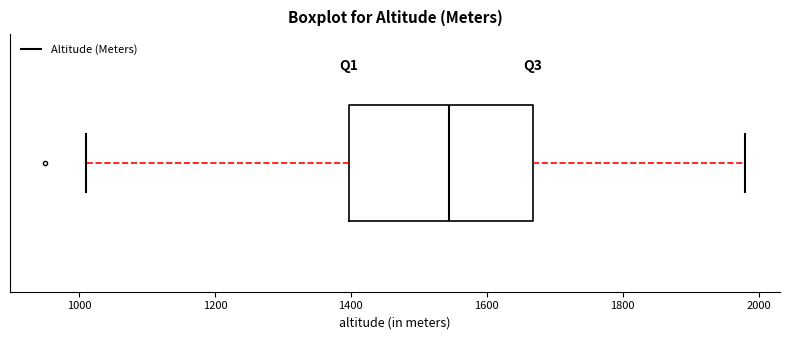

Transcribe this box plot: give where the median line is, the range the box spans, and where the two whiskers end, as read against the x-axis. The values are not printed on the chart, so give them approximately, as read against the axis.

median 1540, box 1400 to 1660, whiskers 1020 to 1980